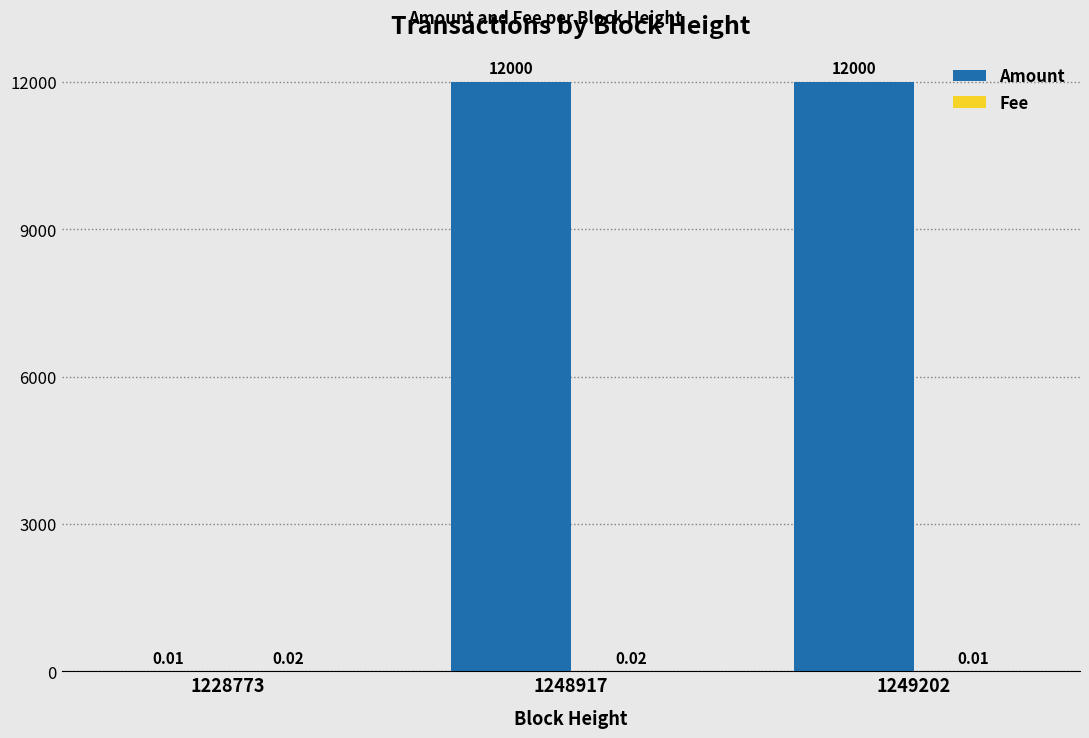

Between 1228773 and 1249202, which series saw the biggest shift?

Amount